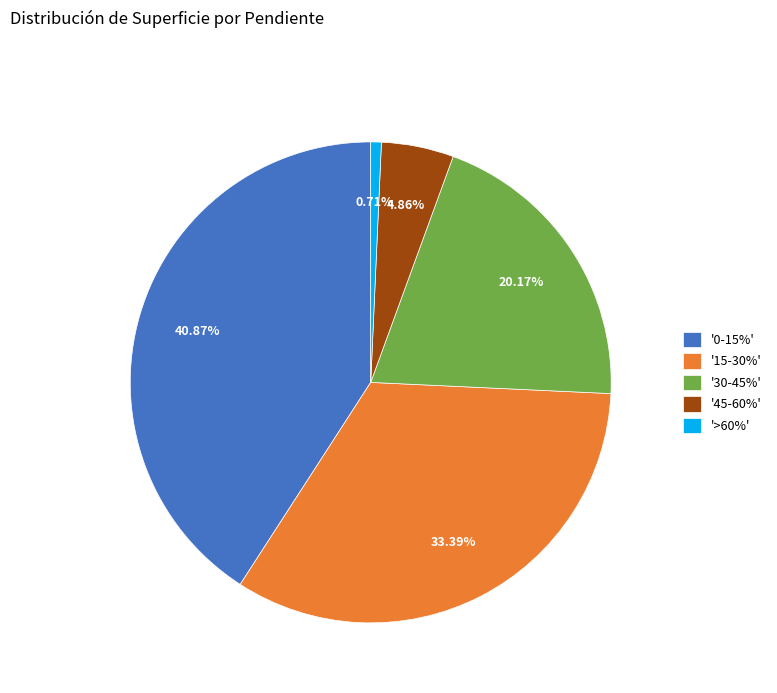

Is '>60%' the majority of the pie?

No